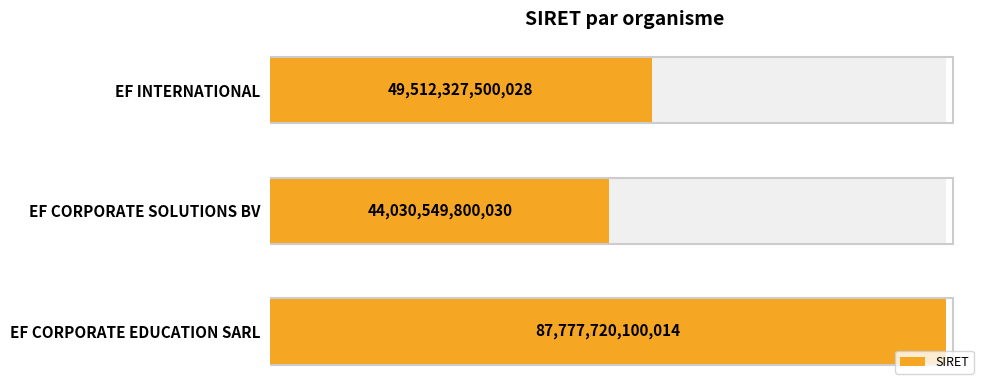

What is the difference between the maximum and minimum values?

43747170299984